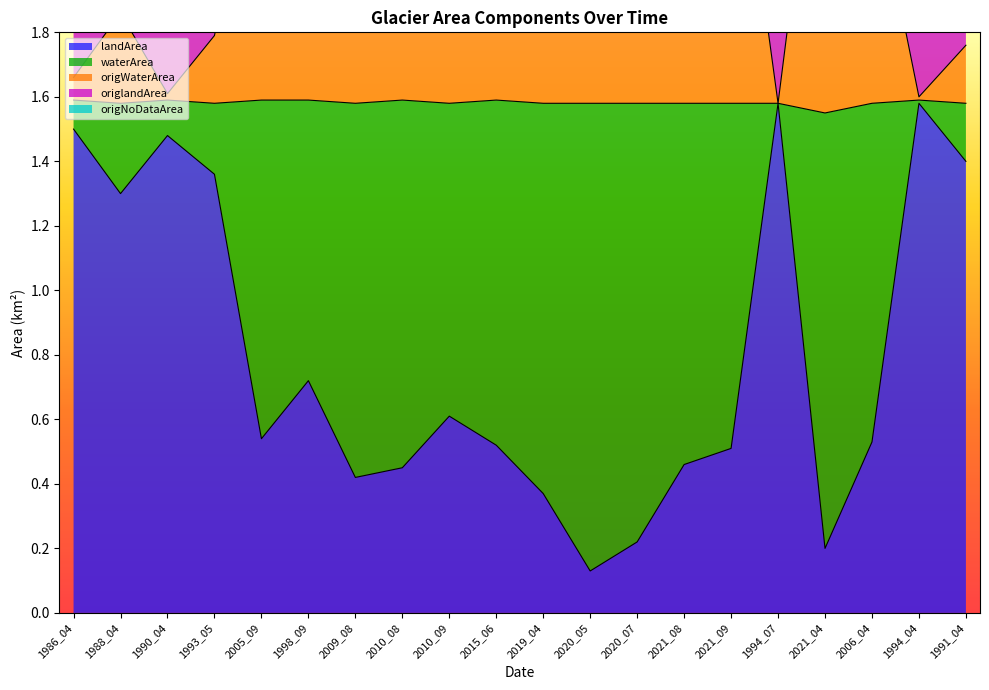

True or false: origNoDataArea has more than 1 points higher than both neighbors.

True